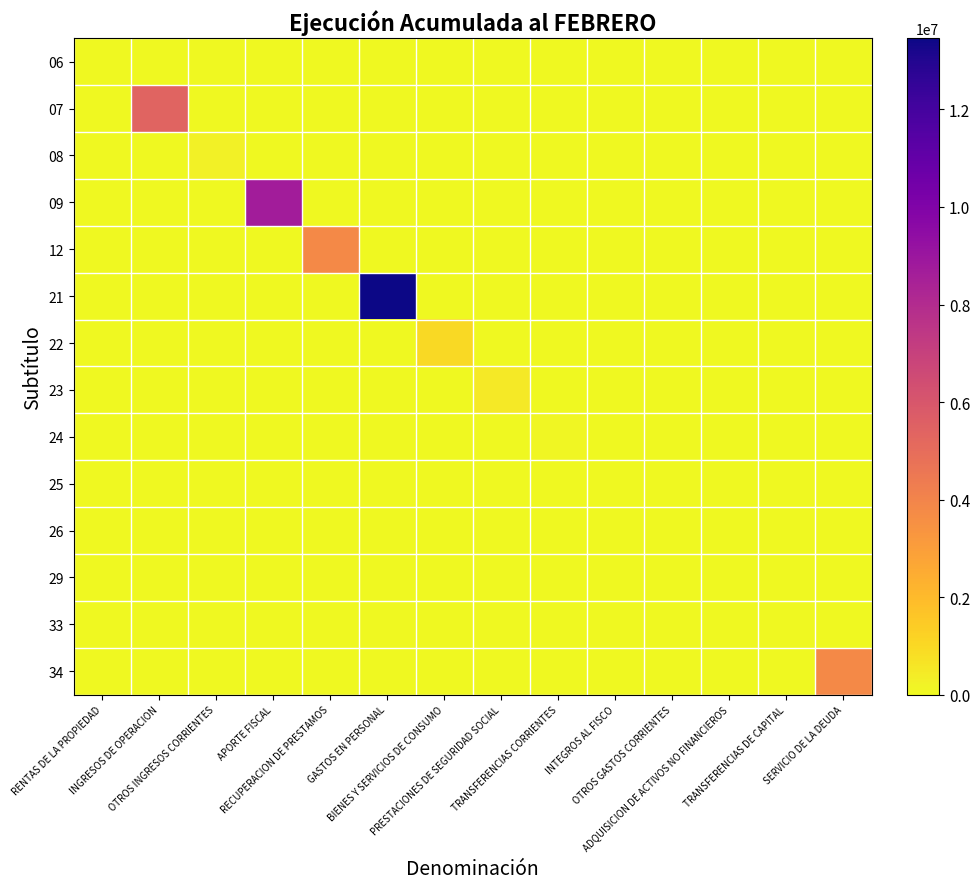

At how many categories does at least one series exceed 4258911?

3